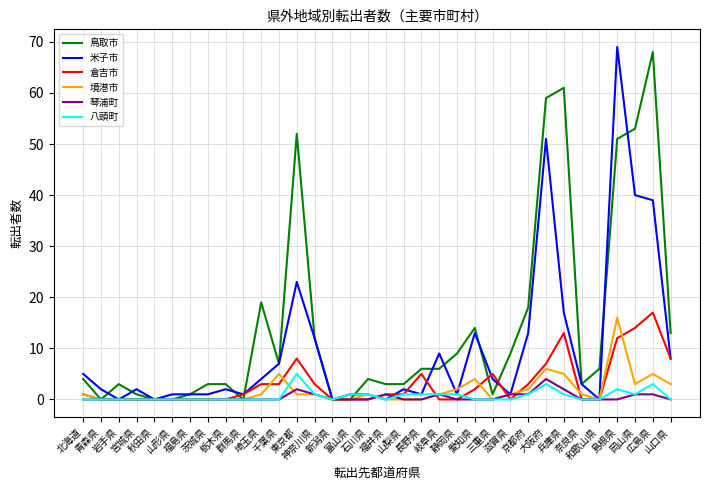

The value of 鳥取市 at 宮城県 is 1. True or false?

True